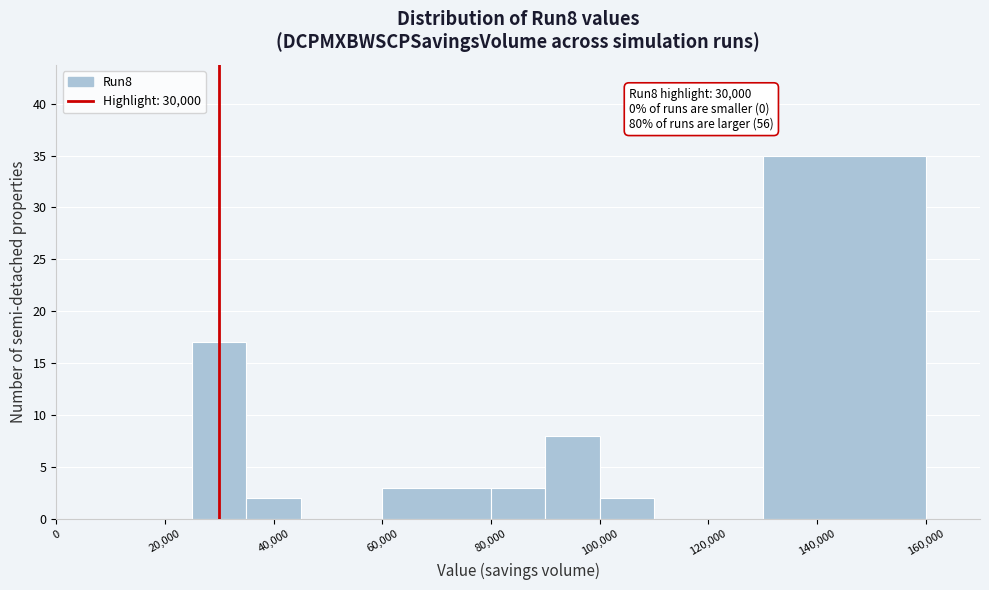

Which range on the x-axis has the tallest bar?

130000 to 160000